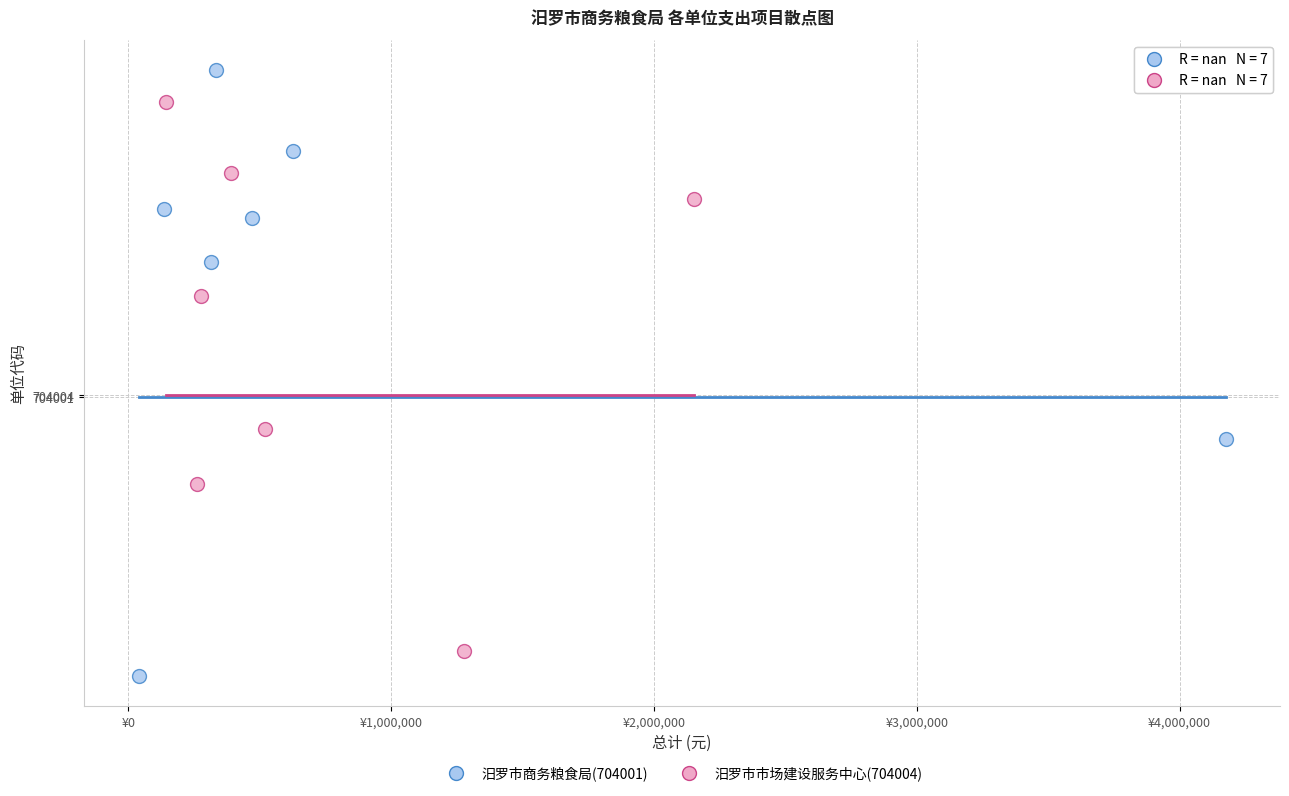

Which series reaches the maximum Y coordinate?

汨罗市商务粮食局(704001)